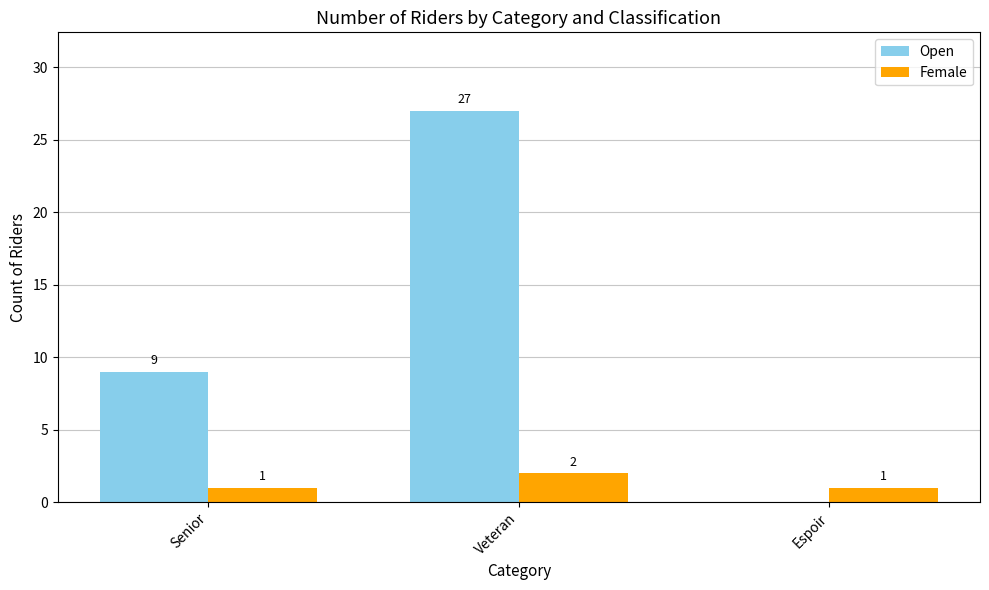

True or false: Open has a value of 12 at Senior.

False